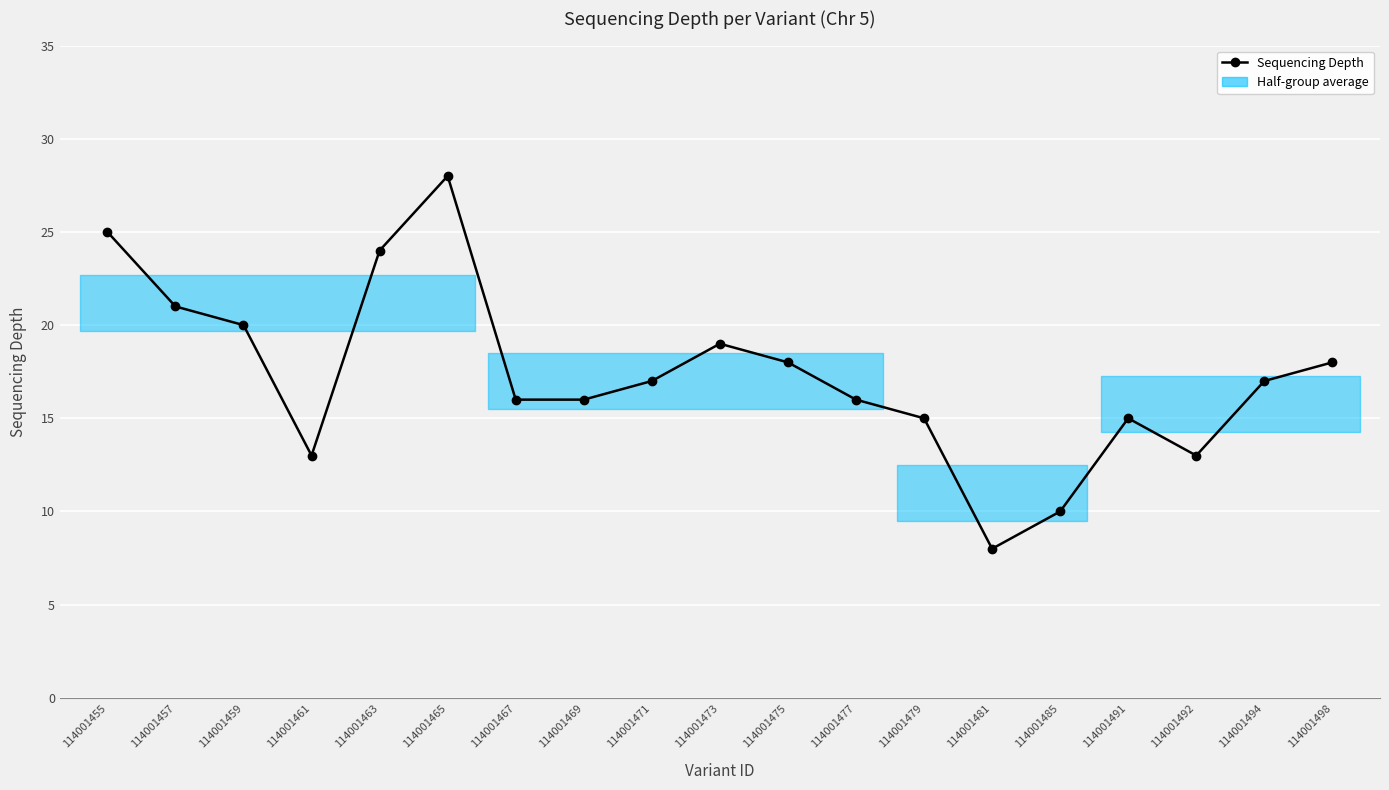

What is the value of the 18th point from the left?

17